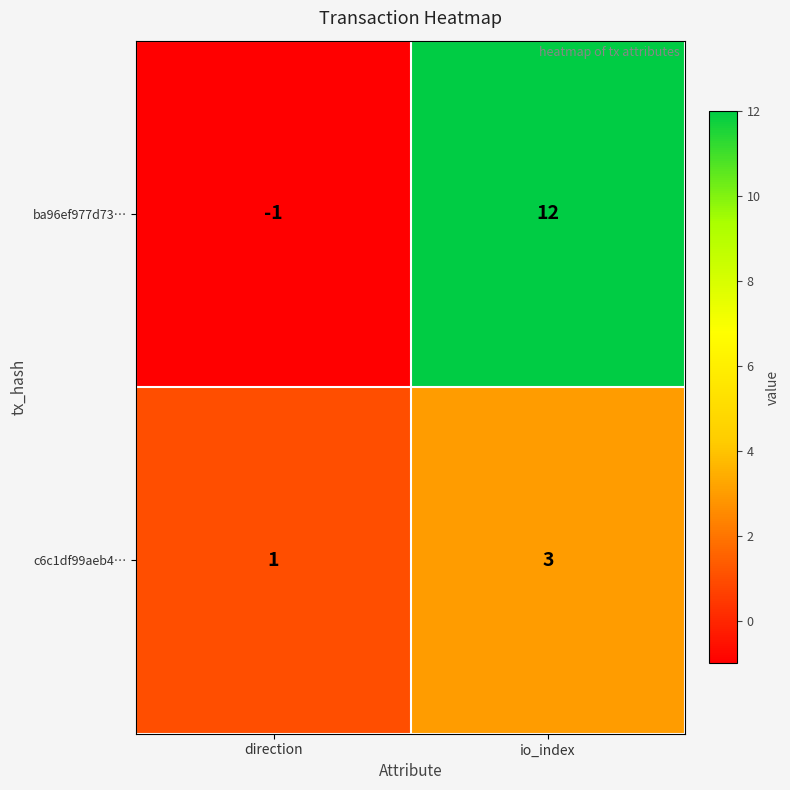

What is the difference between the maximum and minimum values in the ba96ef977d73… series?

13